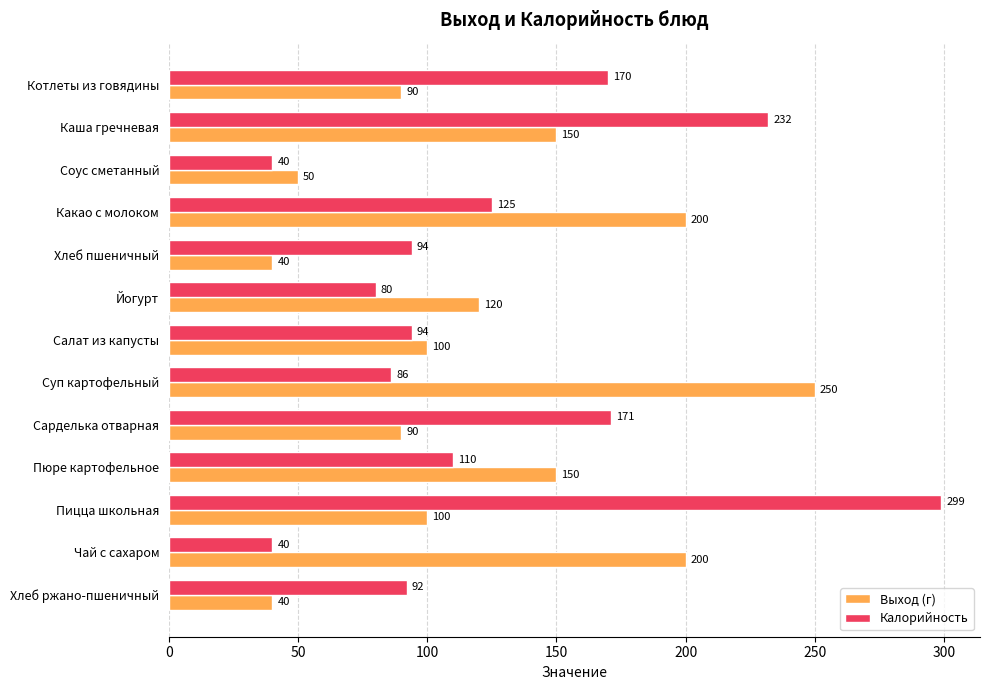

What are all the series names shown in the legend?

Выход (г), Калорийность